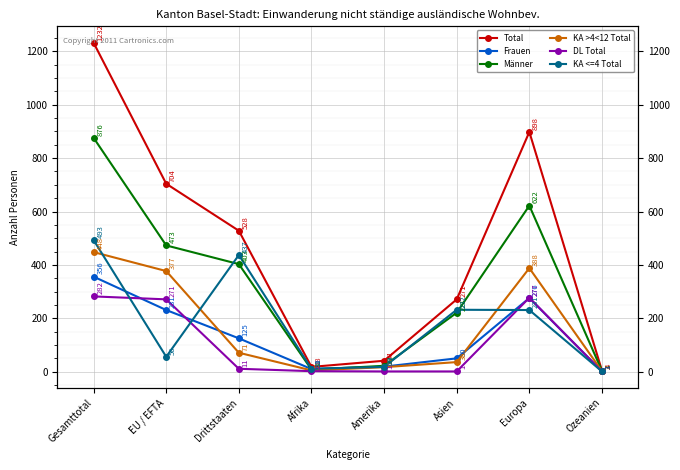

Which series ends up on top after the final intersection of KA <=4 Total and DL Total?

DL Total